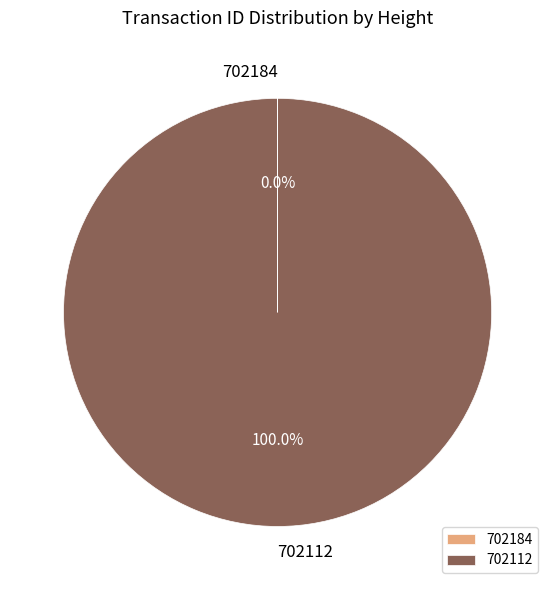

To the nearest percent, what is the average slice percentage?

50%